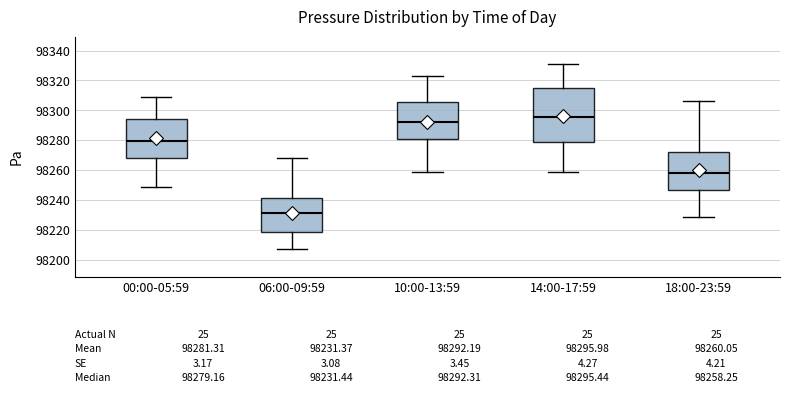

Comparing the boxes themselves (not the whiskers), which one is the tallest?

14:00-17:59